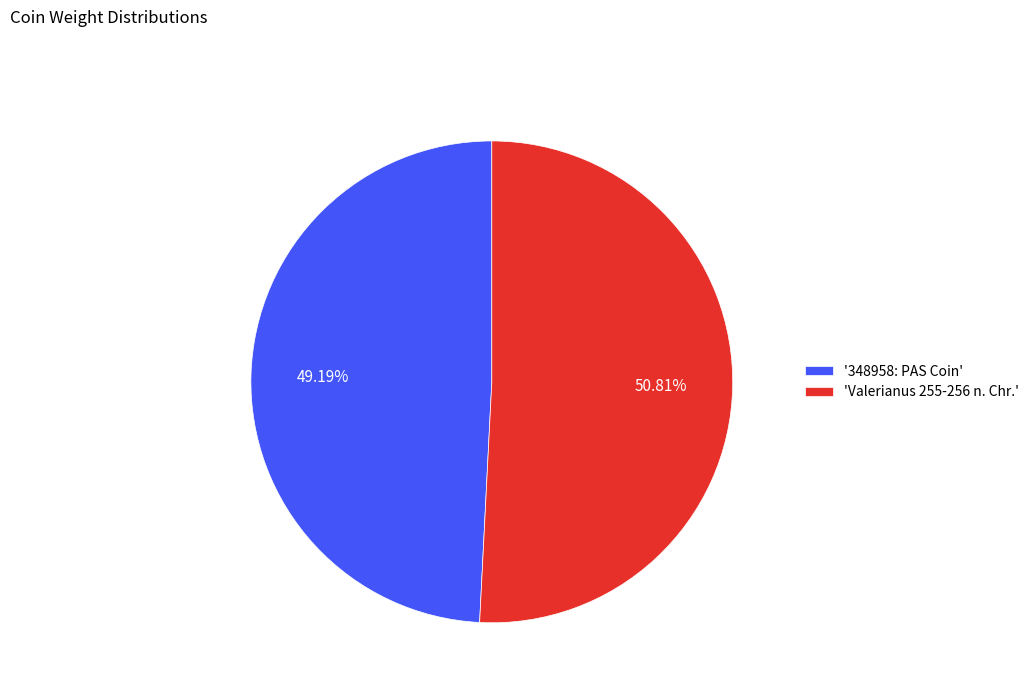

Combined, do '348958: PAS Coin' and 'Valerianus 255-256 n. Chr.' account for over 50%?

Yes